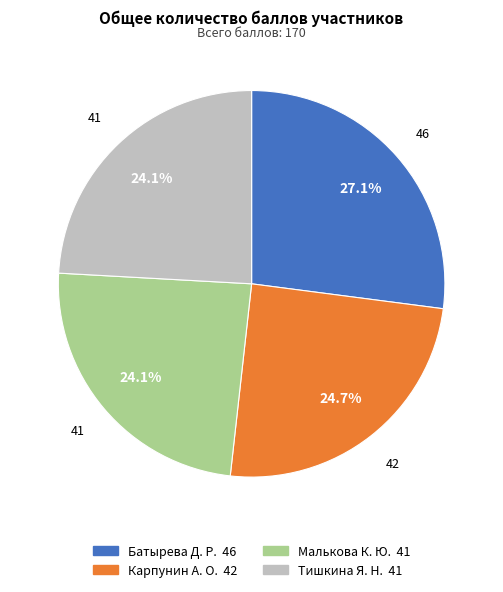

Is it true that Малькова К. Ю. is 34% of the pie?

False